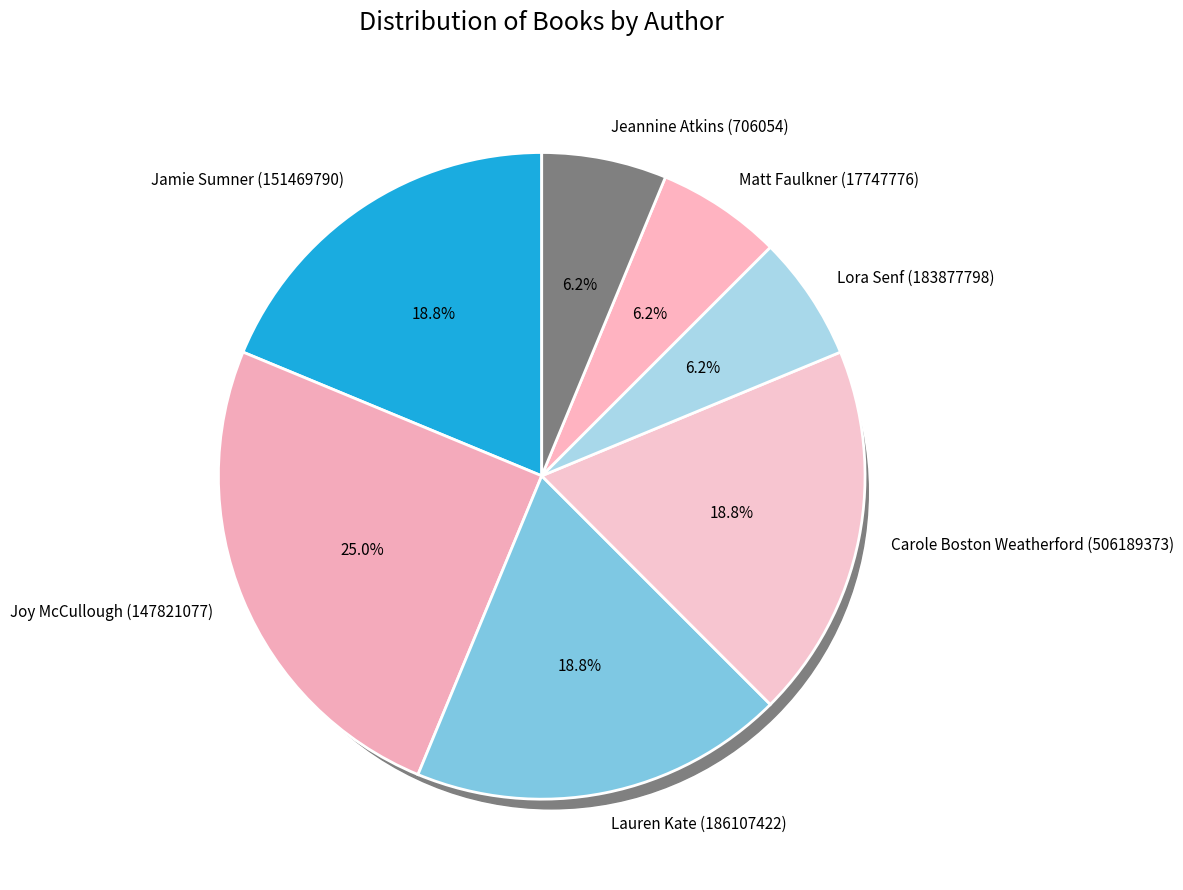

Is there a majority slice in this chart?

No